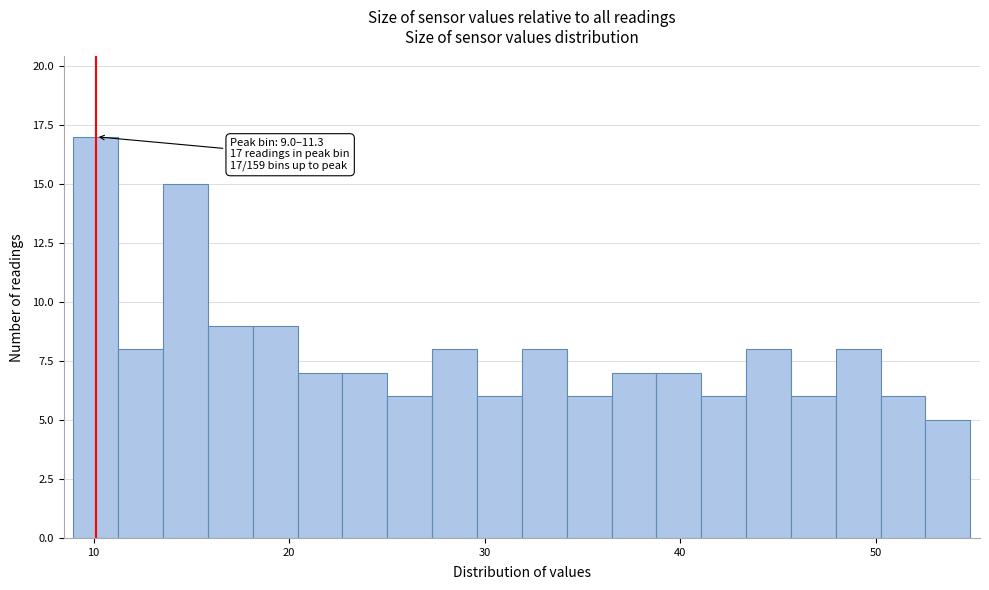

Read against the x-axis, roughly where is the centre of the tallest bar?

10